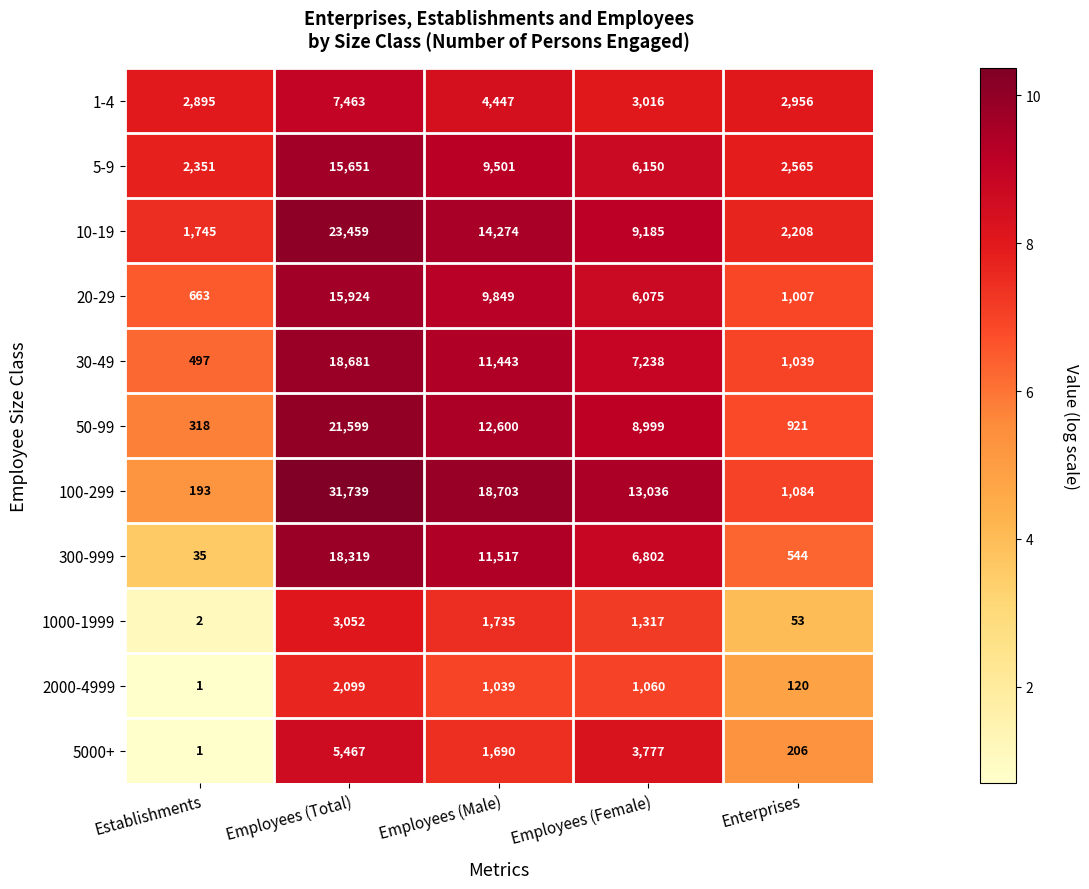

What is the difference between the highest and lowest values at Employees (Male)?

17664